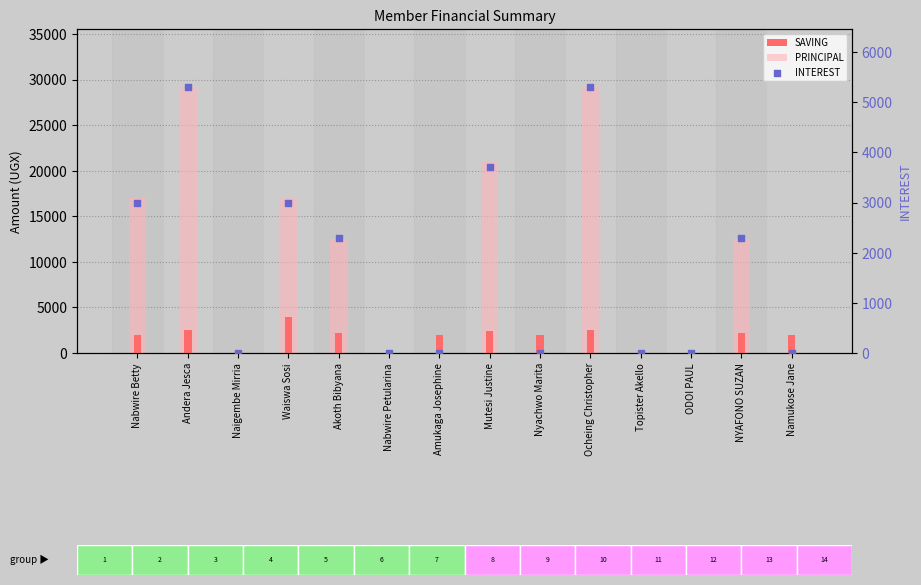

Is the value of PRINCIPAL at ODOI PAUL greater than the value of INTEREST at Nyachwo Marita?

No